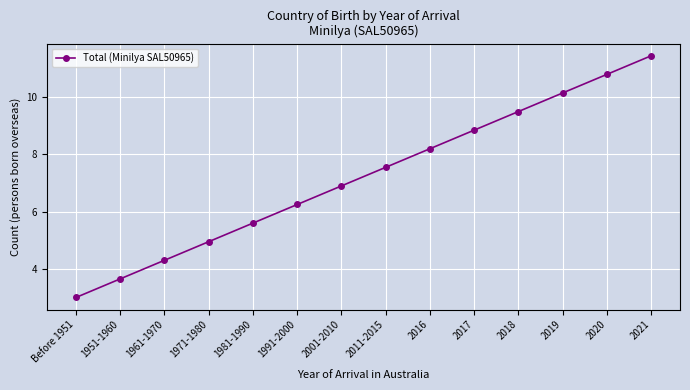

What is the difference between the second highest and minimum values?

7.8